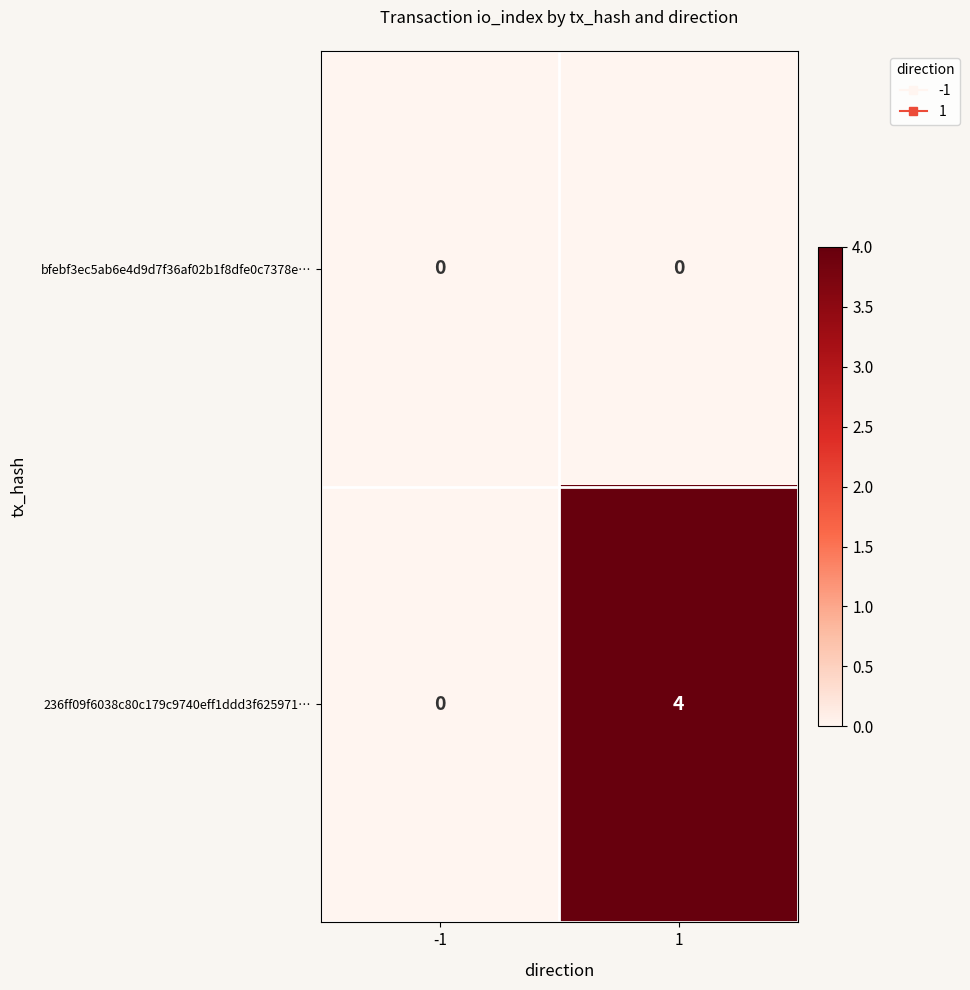

True or false: bfebf3ec5ab6e4d9d7f36af02b1f8dfe0c7378e… has a value of 0 at 1.

True